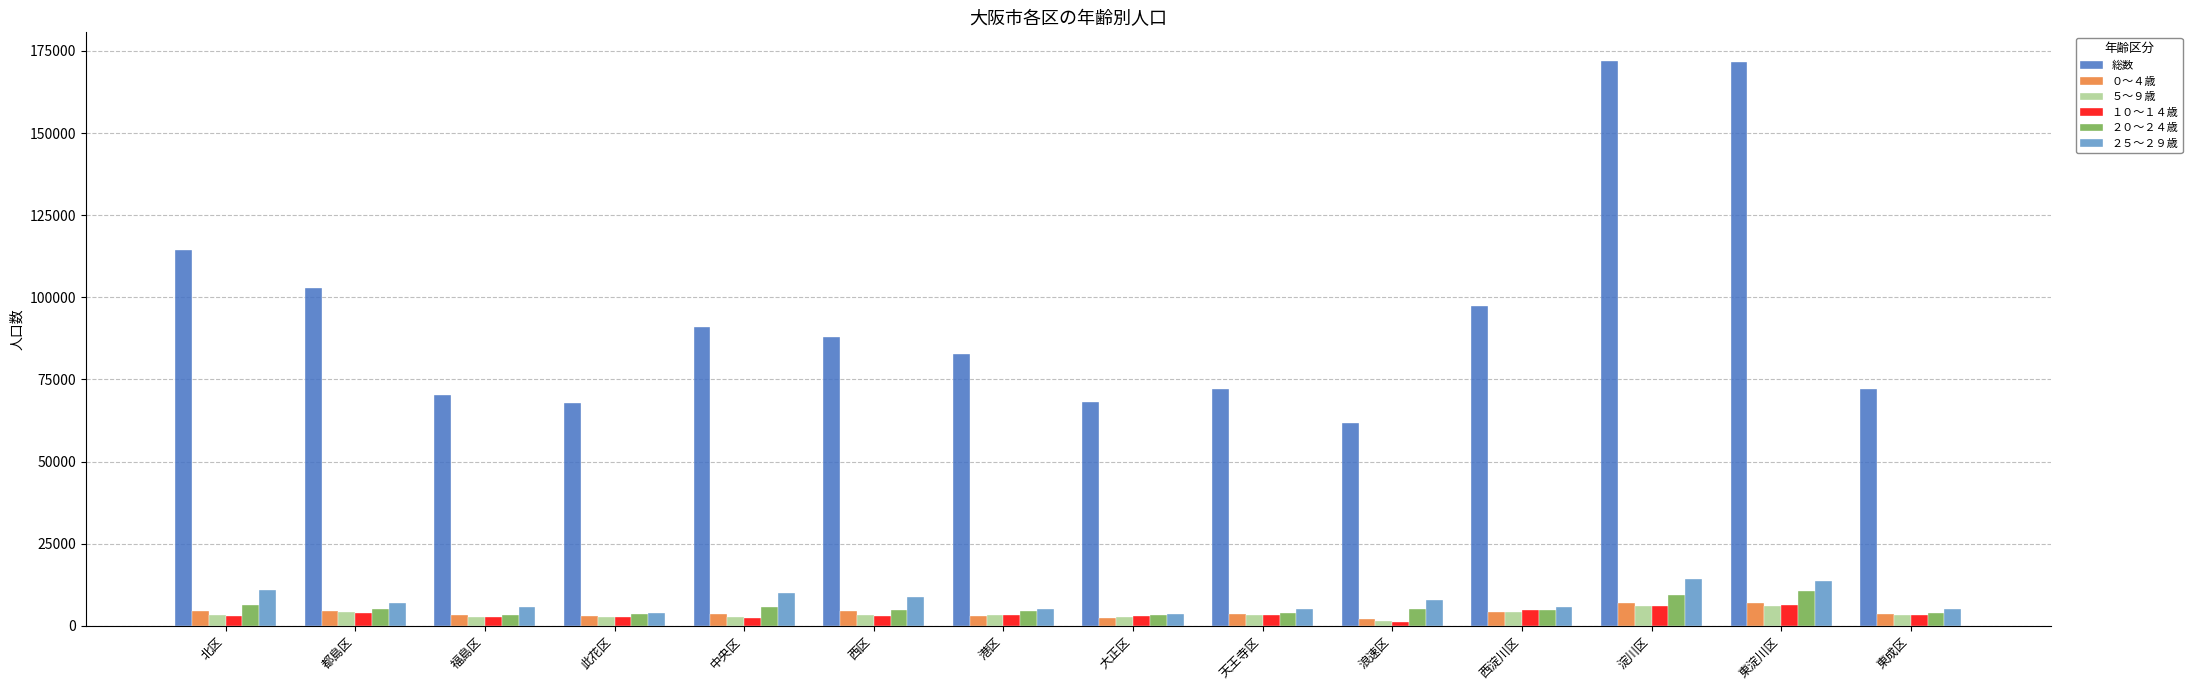

What is the value of the ２０～２４歳 bar at the 13th from the left?

10668